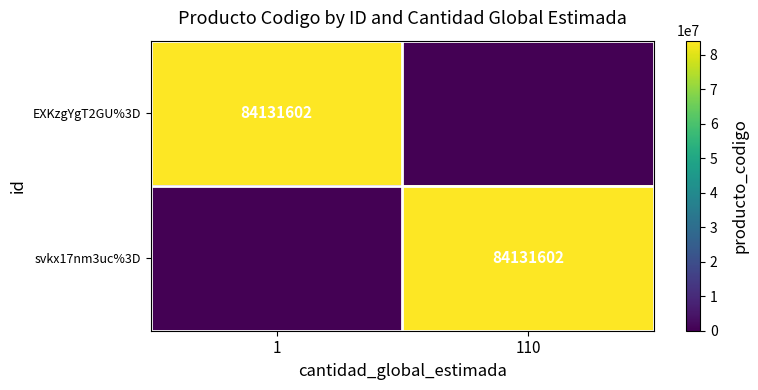

True or false: svkx17nm3uc%3D has a value of 84131602 at 110.

True